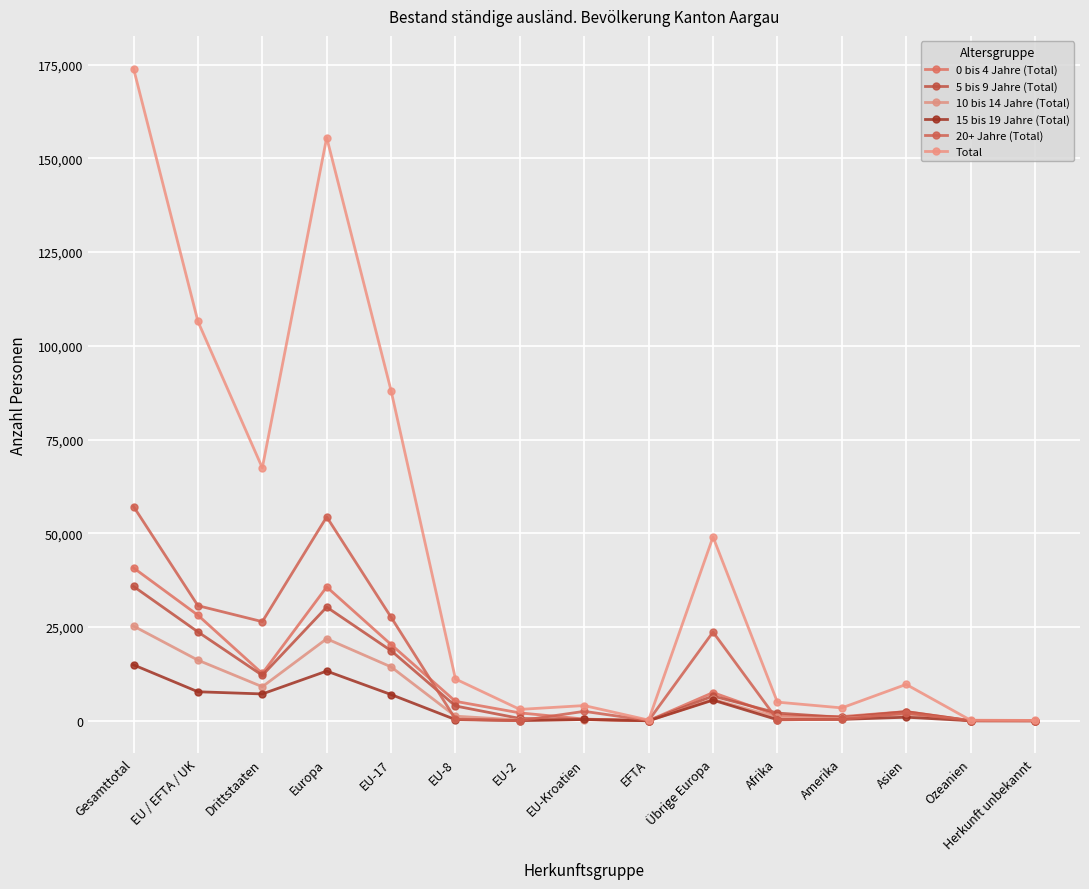

True or false: 5 bis 9 Jahre (Total) has more than 0 points higher than both neighbors.

True